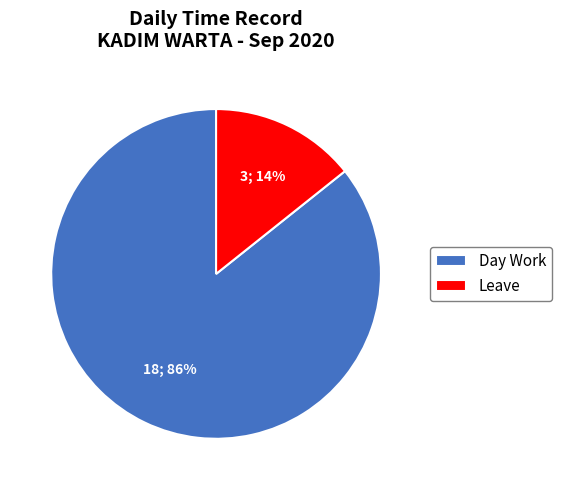

To the nearest percent, what is the average slice percentage?

50%